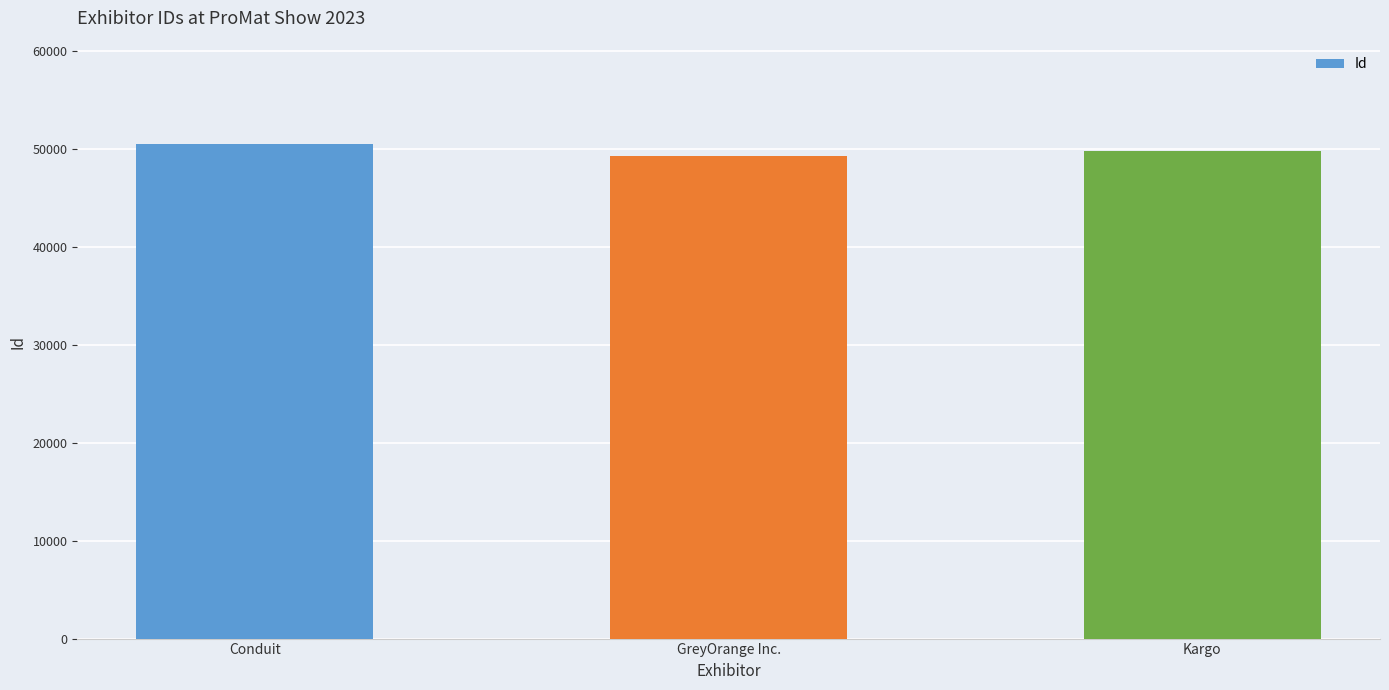

What is the value of the 3rd bar from the left?

49820